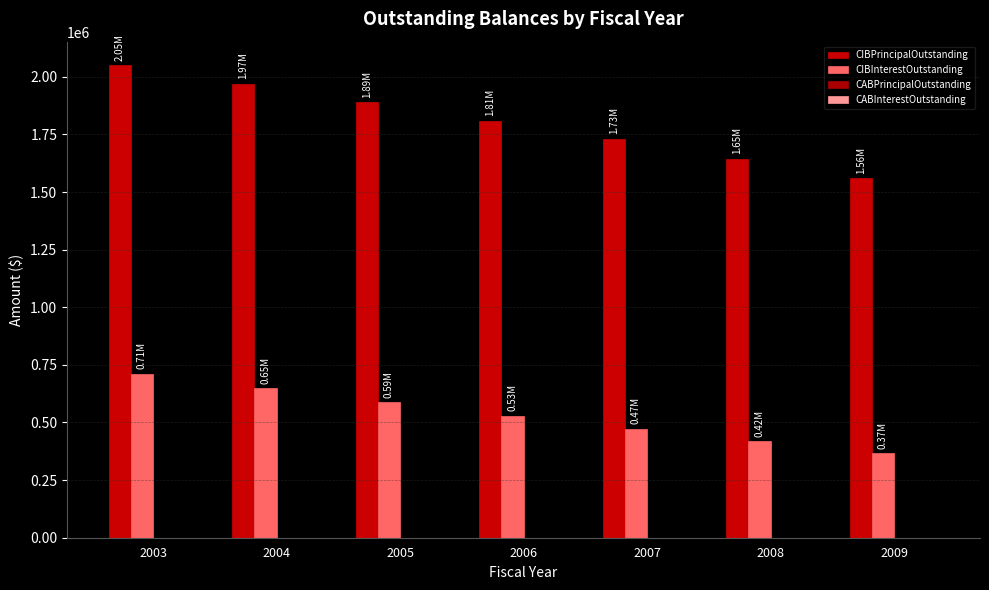

How many data points in CIBPrincipalOutstanding are less than 1810000?

3